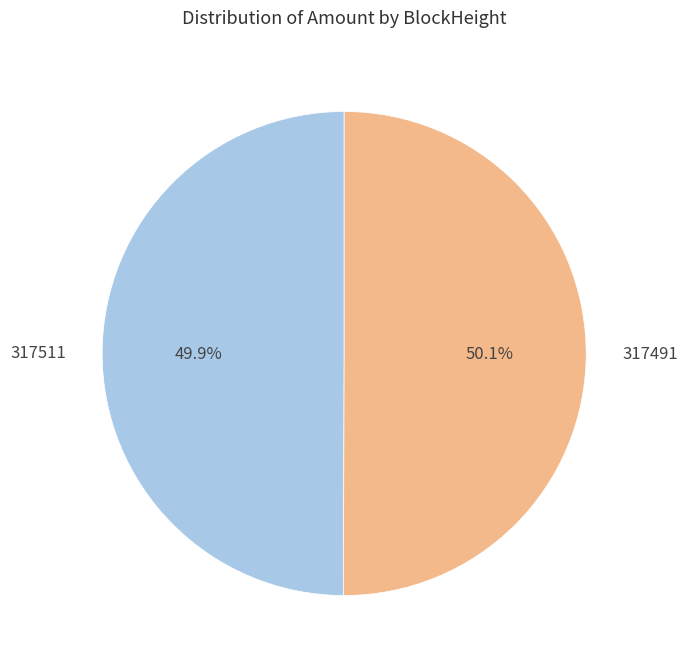

Is there any slice that represents more than half of the pie?

Yes